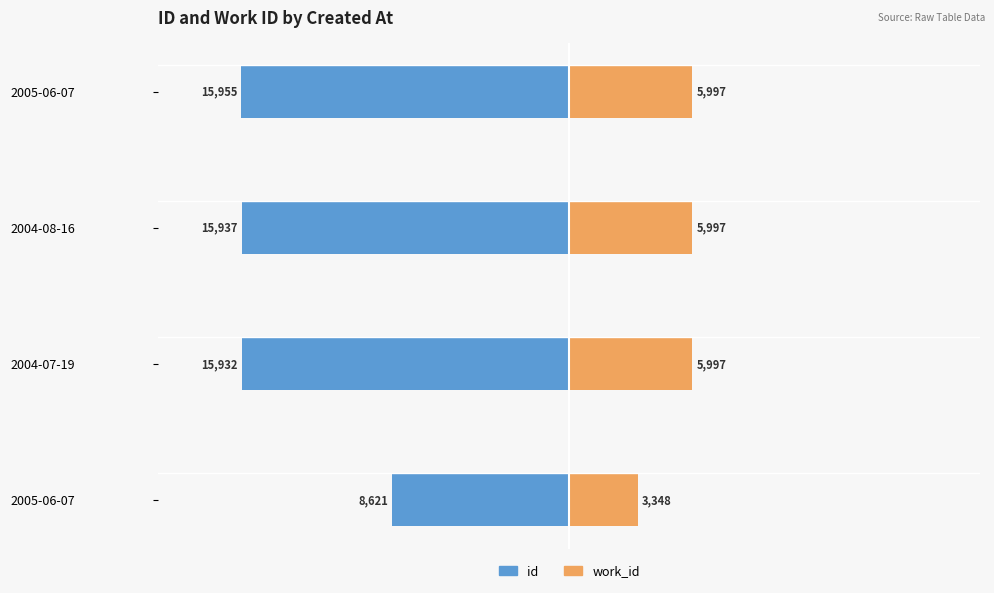

Does the chart contain stacked bars?

No